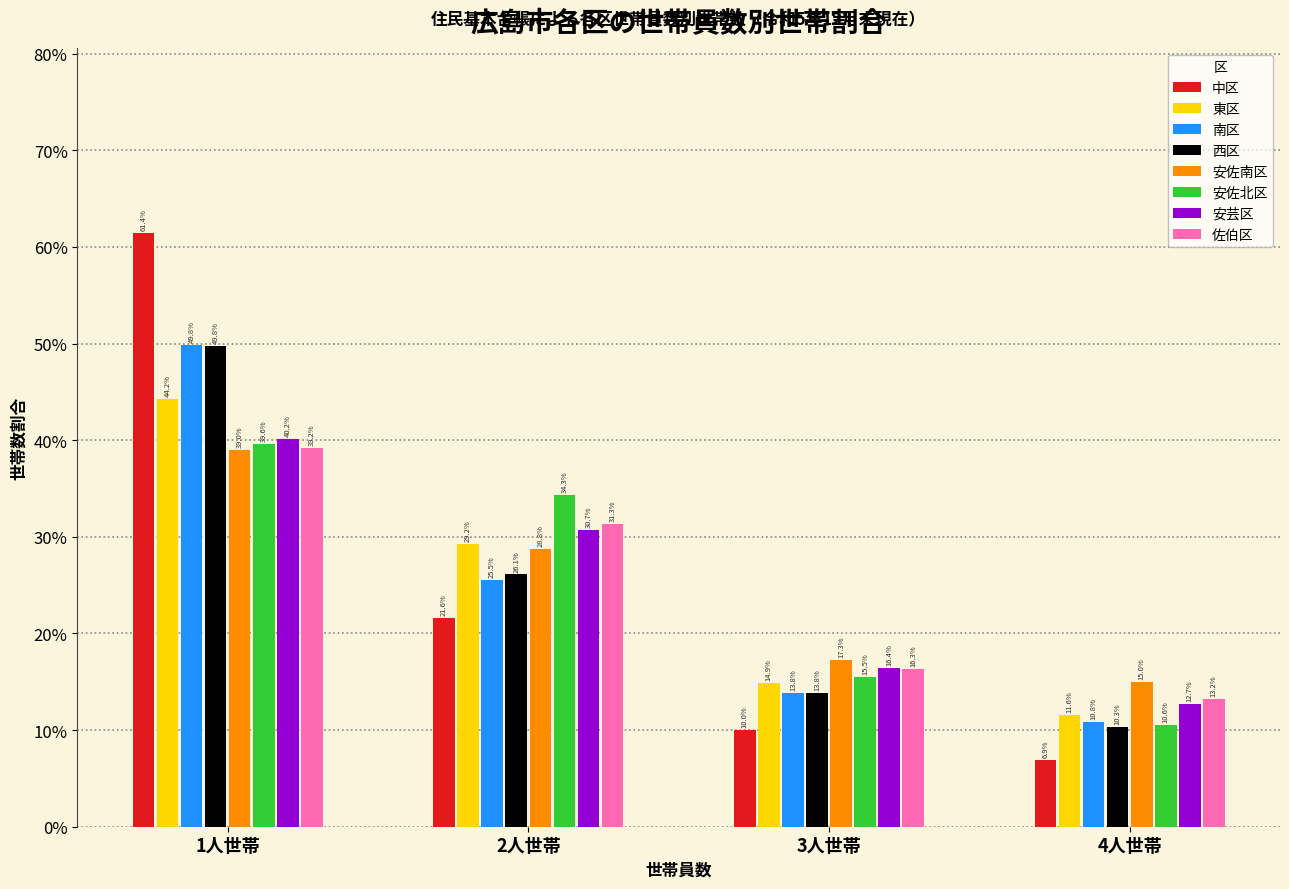

What are all the series names shown in the legend?

中区, 東区, 南区, 西区, 安佐南区, 安佐北区, 安芸区, 佐伯区